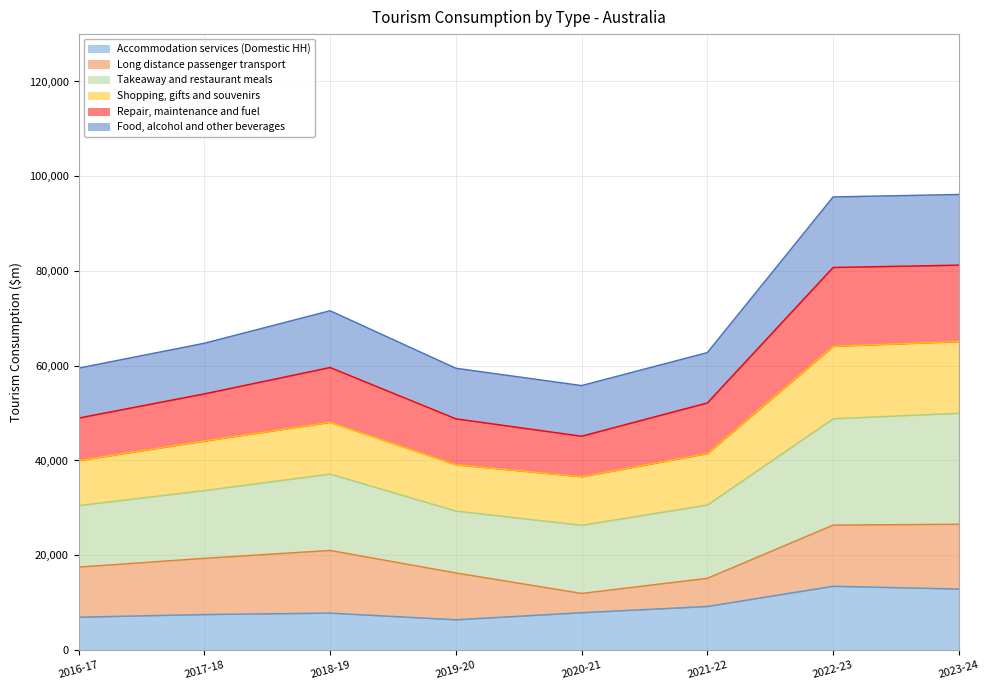

At which label does Food, alcohol and other beverages reach its minimum?

2020-21